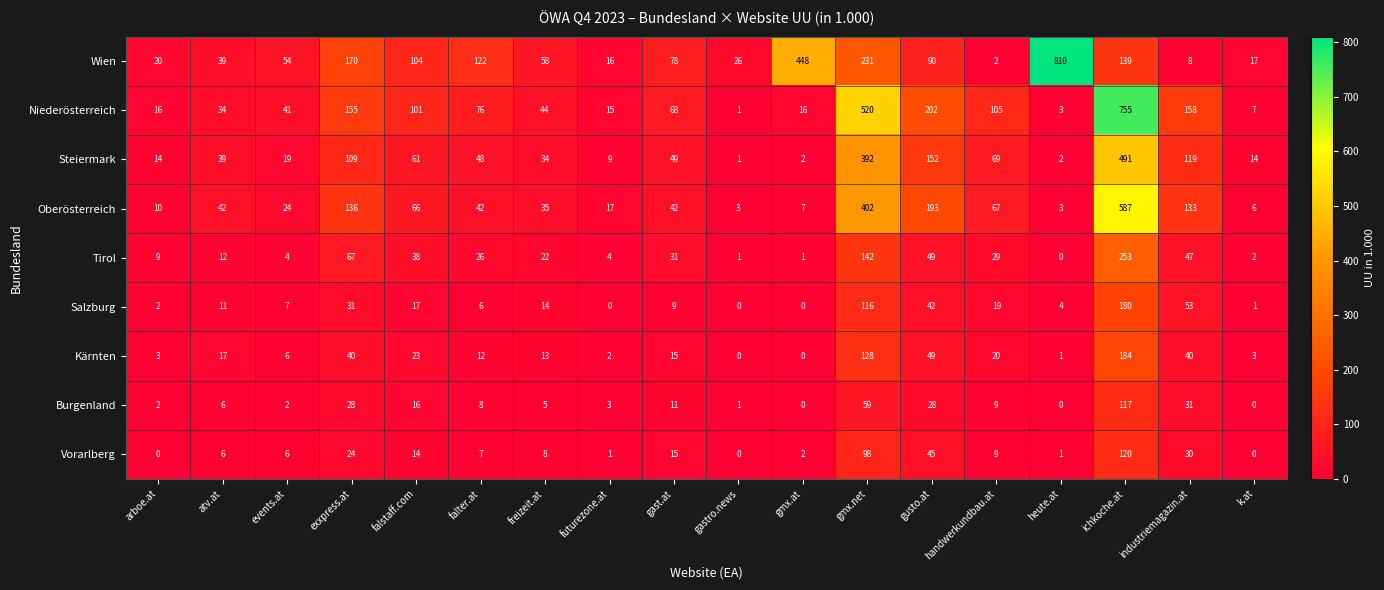

Is it true that Salzburg equals 17 at falstaff.com?

True